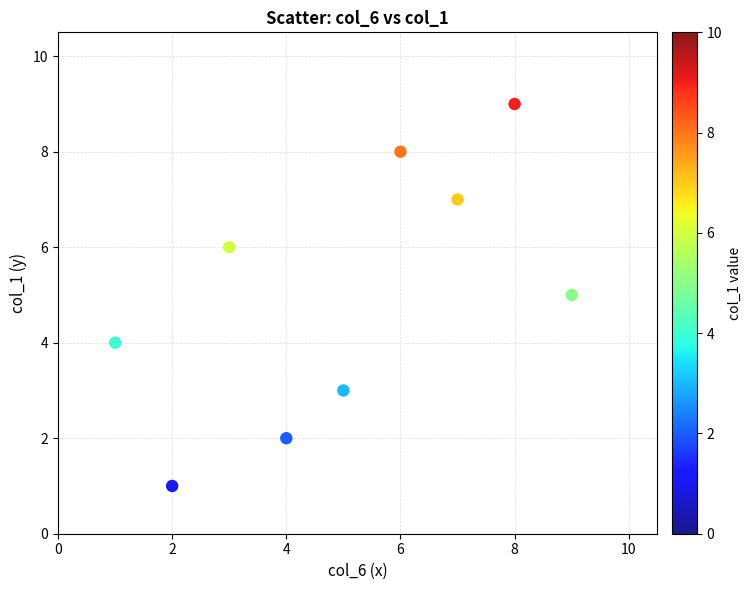

What is the average Y value?

5